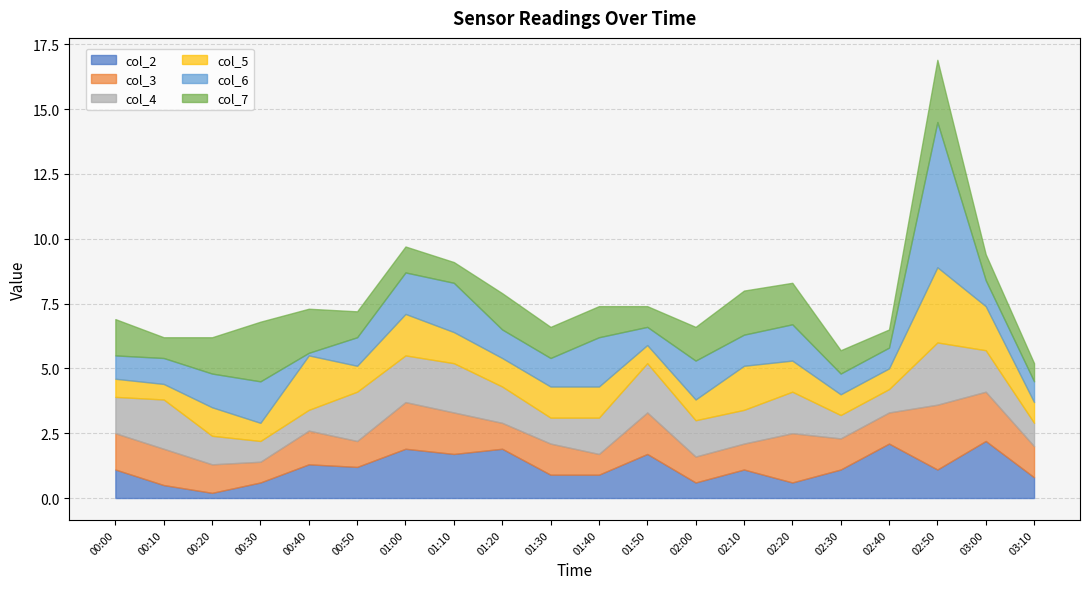

Where does the col_3 series first go above 1?

00:00